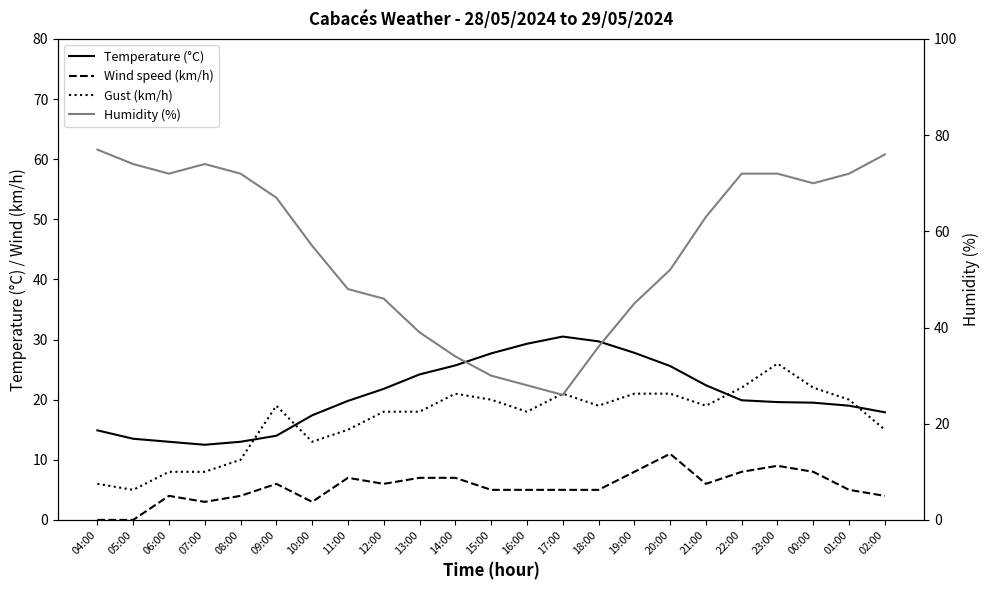

What is the minimum value for Temperature (°C)?

12.5